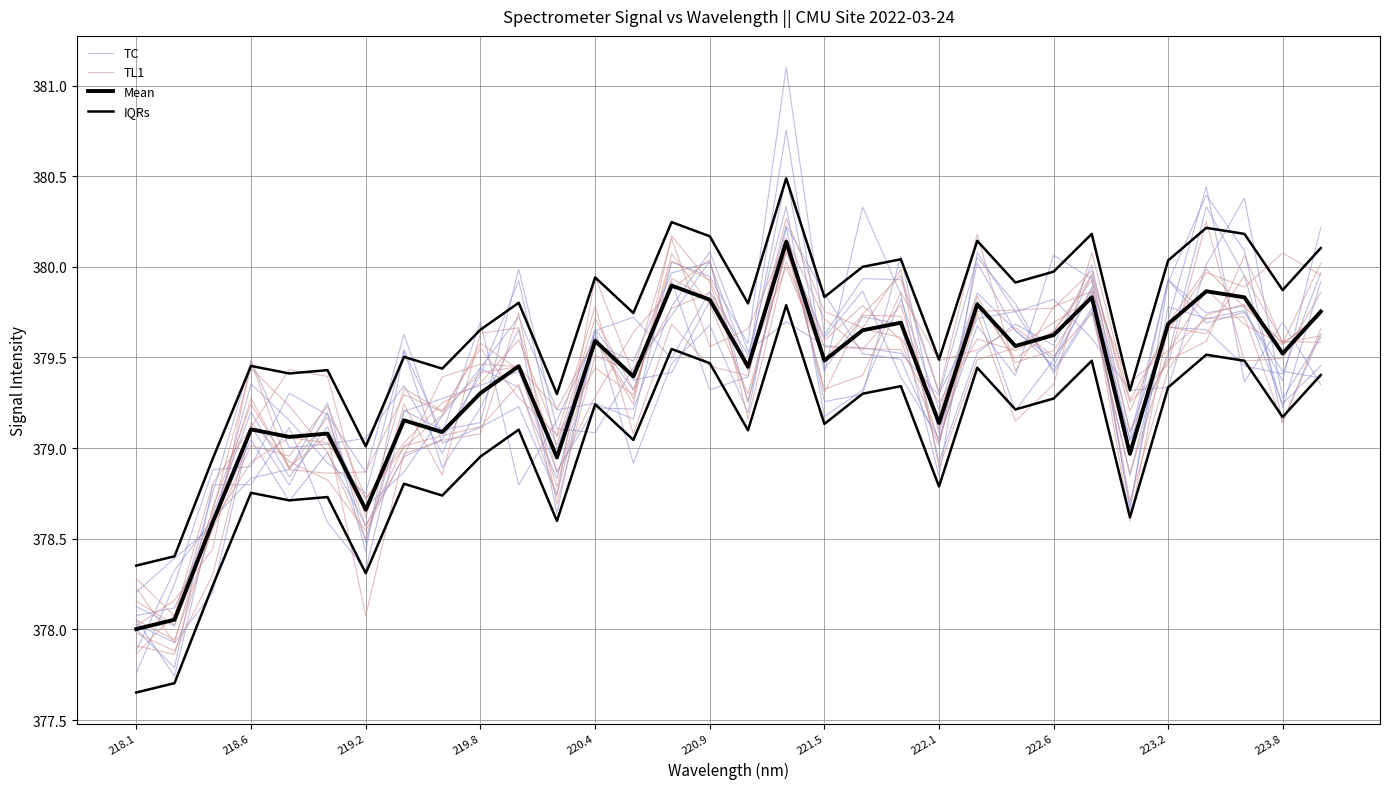

Between 220.9 and 18, which series saw the biggest shift?

Mean